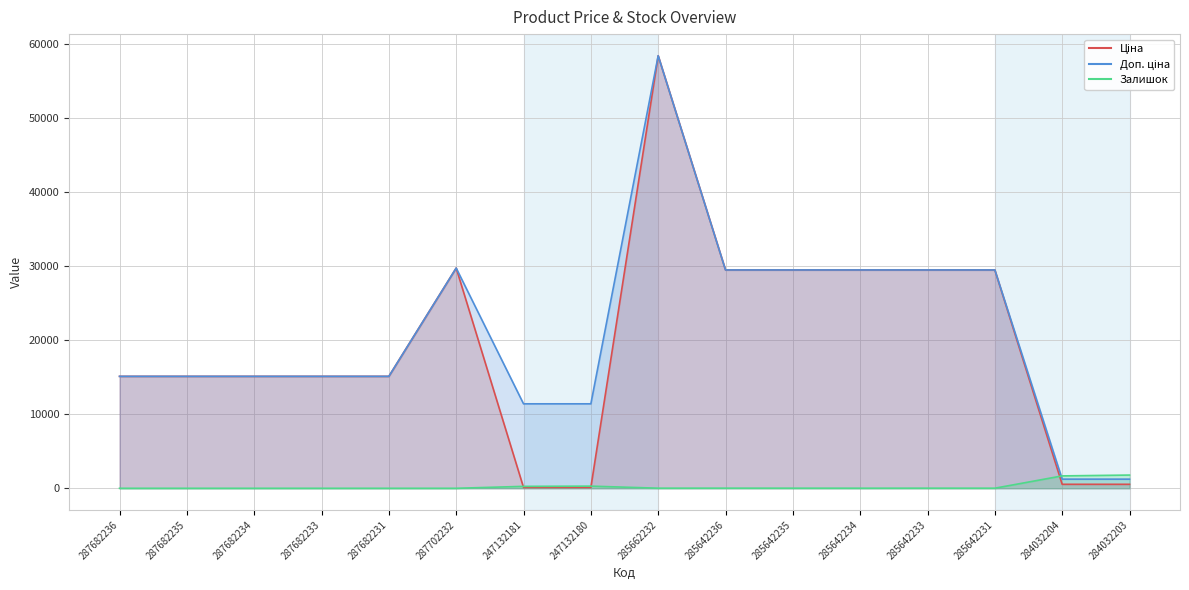

Which category has the lowest value across all series?

287682236